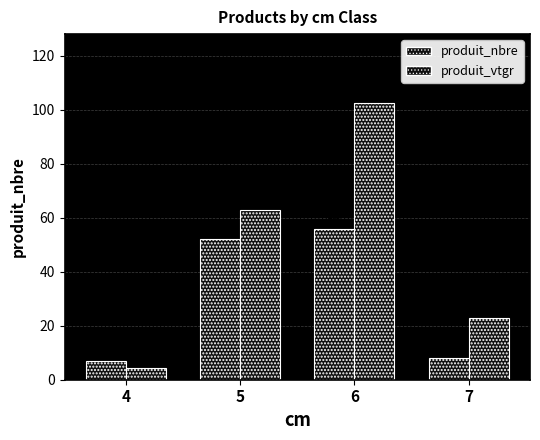

Count the number of data series in this chart.

2